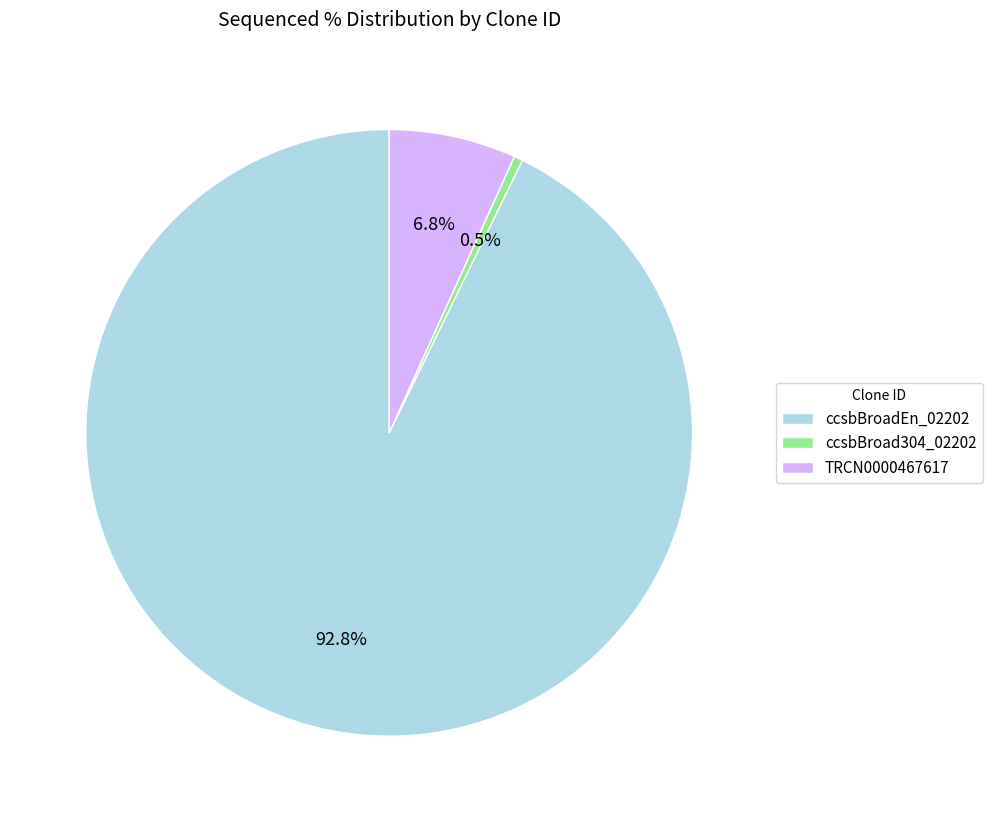

Is the sum of ccsbBroadEn_02202 and ccsbBroad304_02202 greater than half?

Yes